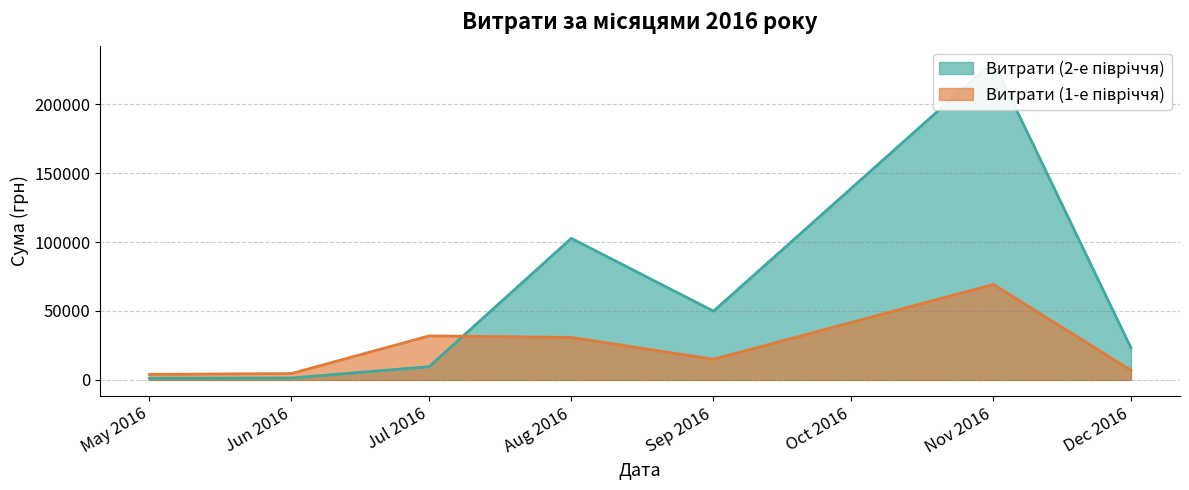

What is the smallest value displayed?

17.4